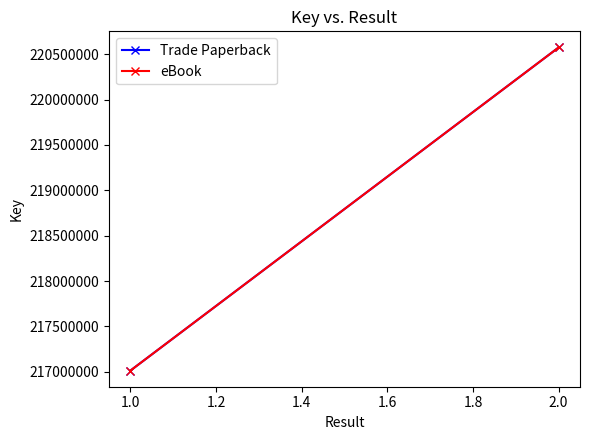

What is the greatest value displayed?

220573564